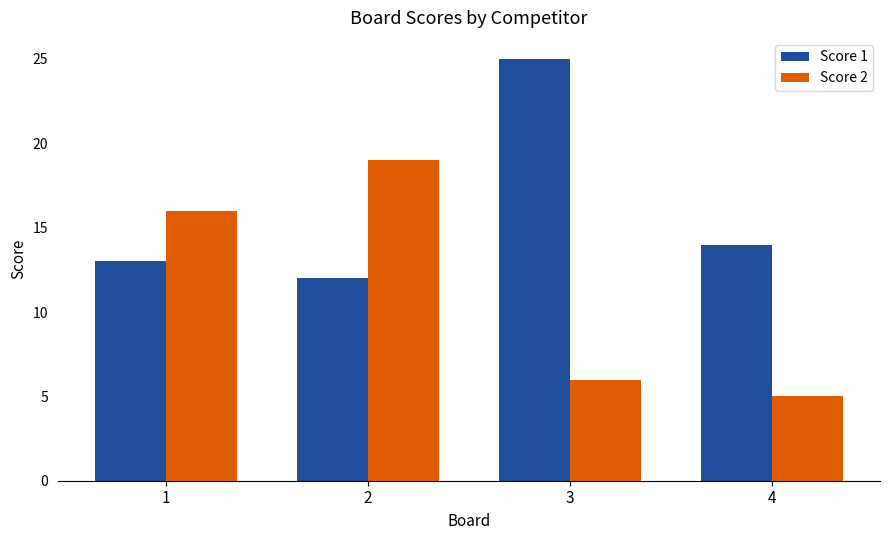

What is the value of the Score 1 bar at the 1st from the left?

13